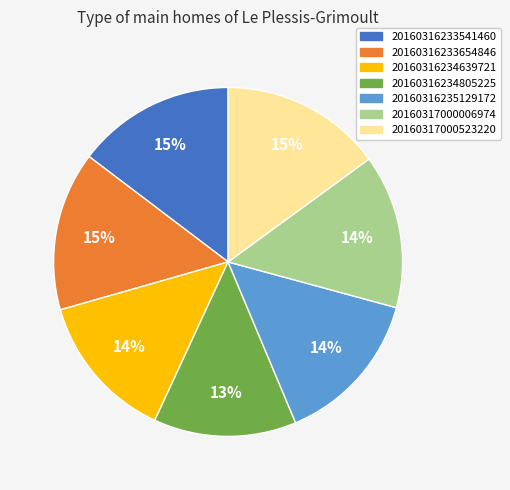

Approximately how many times larger is the value at 20160317000006974 compared to 20160316234639721?

1.0